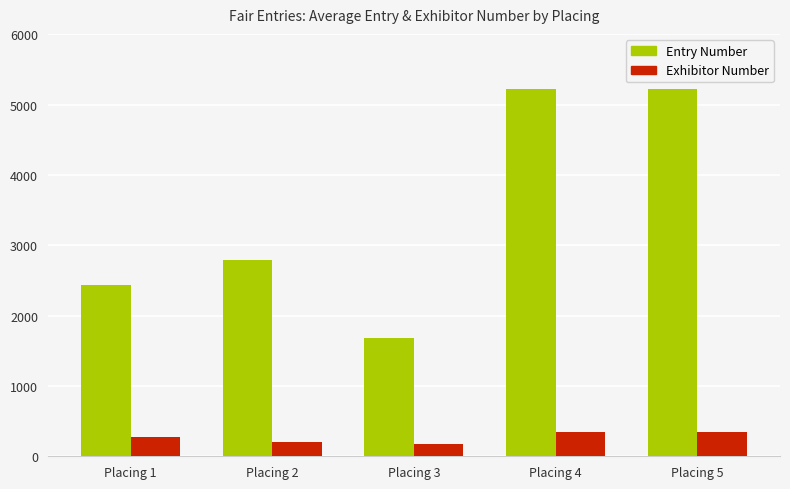

What is the value of the Exhibitor Number bar at the 5th from the left?

340